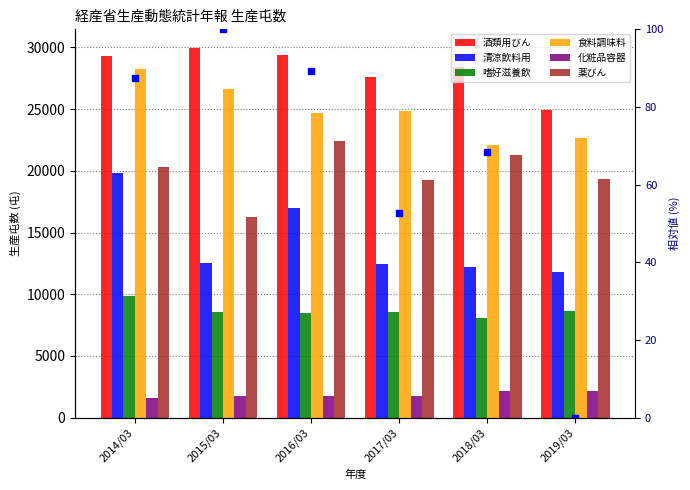

How many bars are there in each group?

6